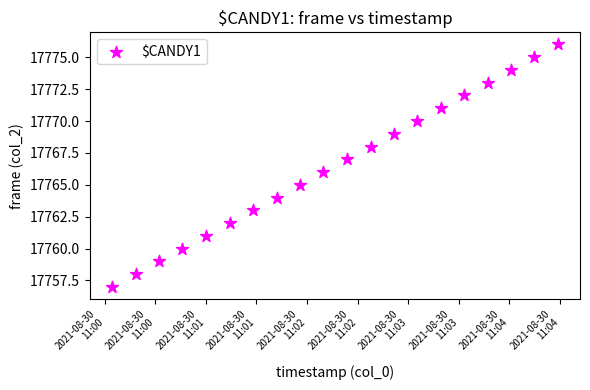

What is the range of Y values (max minus min)?

19